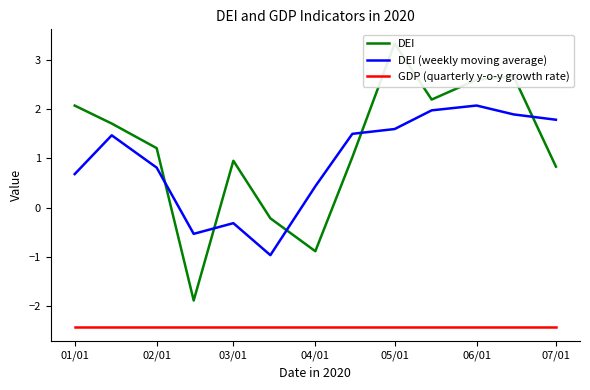

What is the maximum value for GDP (quarterly y-o-y growth rate)?

-2.4